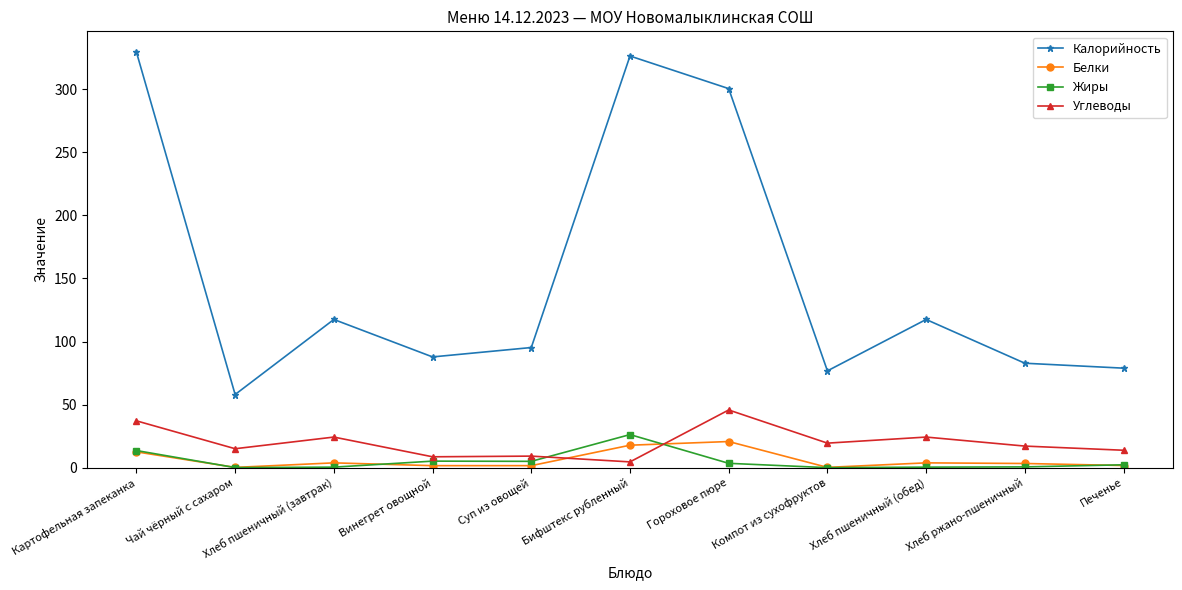

True or false: Белки and Калорийность cross at least once.

False